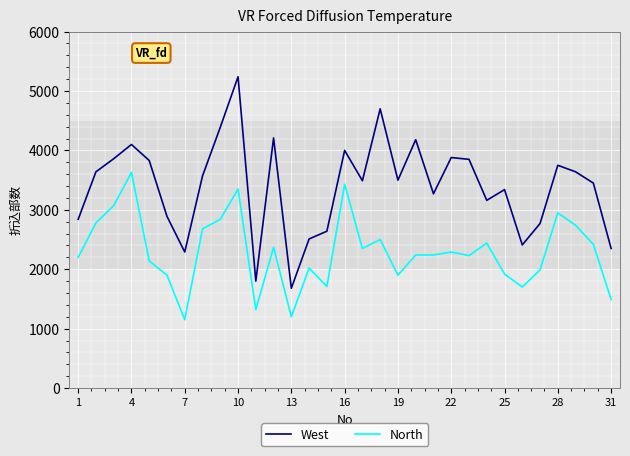

Which series has the largest range (max minus min)?

West